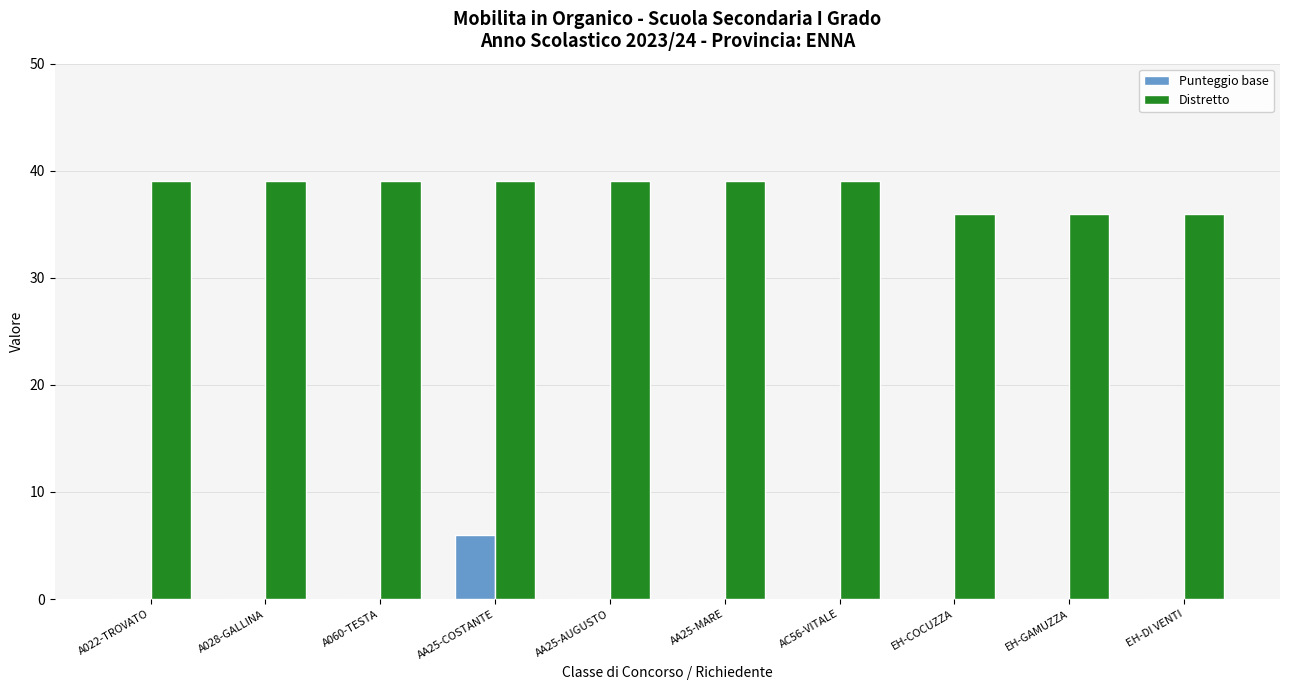

What is the sum of all Punteggio base values?

6